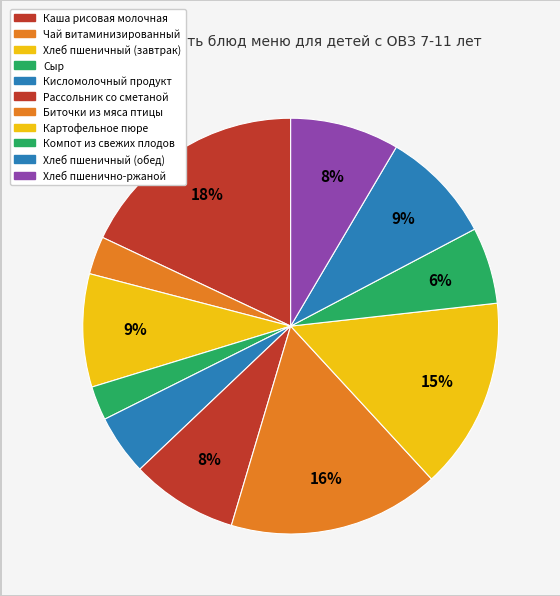

How many slices are in this pie chart?

11